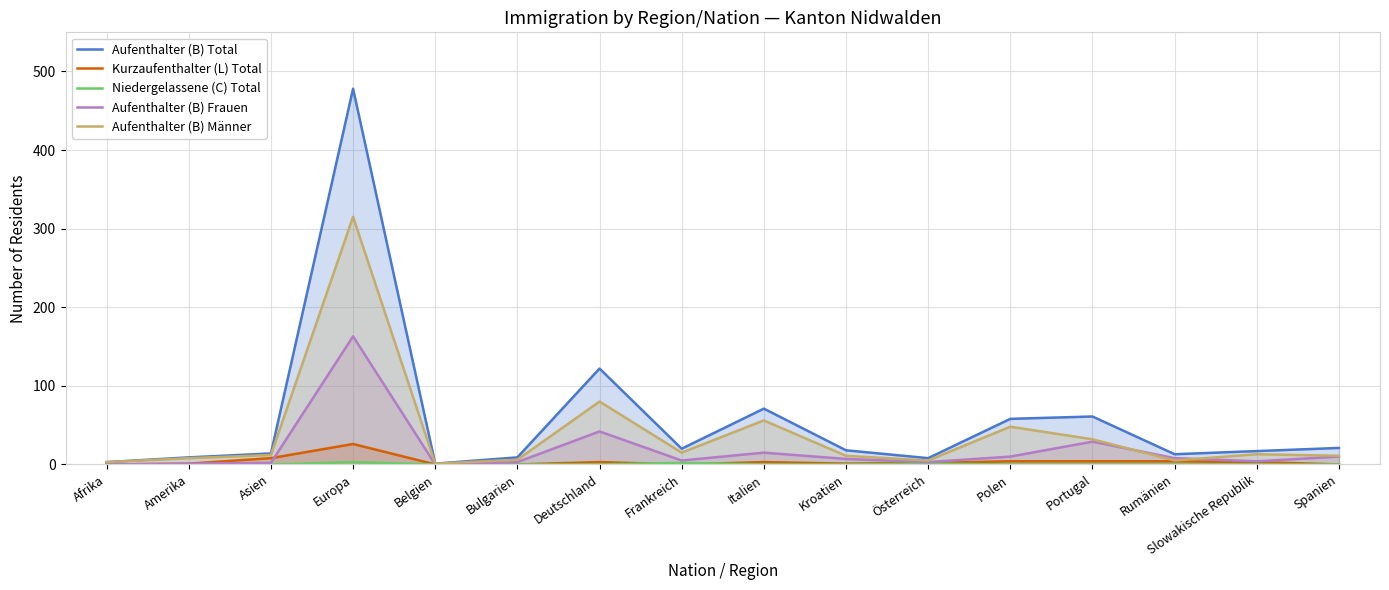

Which series has the largest range (max minus min)?

Aufenthalter (B) Total